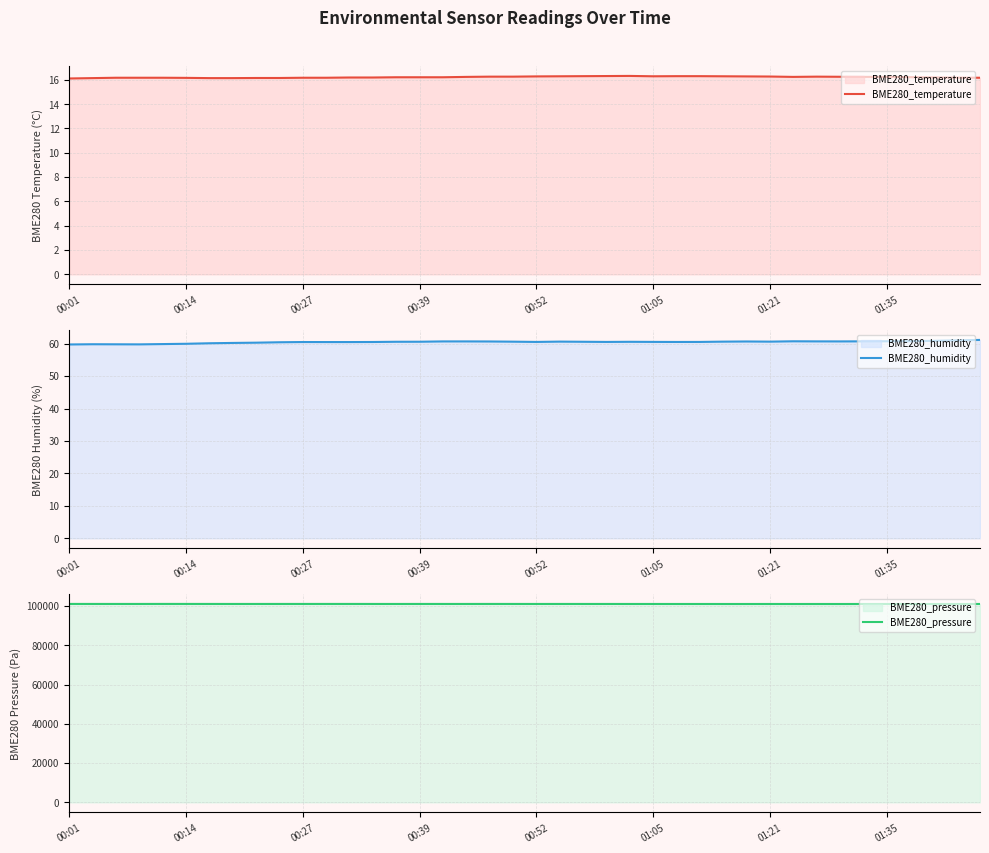

Reading left to right, transcribe all the data shown in this chart.

BME280_temperature: 16.1	16.1	16.2	16.2	16.2	16.2	16.1	16.1	16.1	16.1	16.2	16.2	16.2	16.2	16.2	16.2	16.2	16.2	16.3	16.3	16.3	16.3	16.3	16.3	16.3	16.3	16.3	16.3	16.3	16.3	16.3	16.2	16.3	16.2	16.2	16.2	16.2	16.2	16.2	16.2
BME280_humidity: 59.8	59.8	59.8	59.8	59.9	60.0	60.1	60.2	60.3	60.4	60.5	60.5	60.5	60.5	60.6	60.6	60.7	60.7	60.7	60.6	60.5	60.6	60.6	60.5	60.6	60.5	60.5	60.5	60.6	60.7	60.6	60.7	60.7	60.7	60.7	60.7	60.8	60.9	61.0	61.1
BME280_pressure: 101046.6	101040.7	101037.1	101038.0	101051.1	101046.8	101040.7	101035.5	101037.2	101040.3	101041.9	101045.9	101045.8	101036.2	101033.0	101039.6	101037.0	101036.8	101043.3	101038.9	101033.2	101037.5	101035.3	101032.2	101027.8	101027.0	101020.8	101022.1	101016.5	101016.1	101020.9	101014.5	101018.4	101012.3	101018.4	101015.8	101012.4	101011.6	101018.7	101024.9